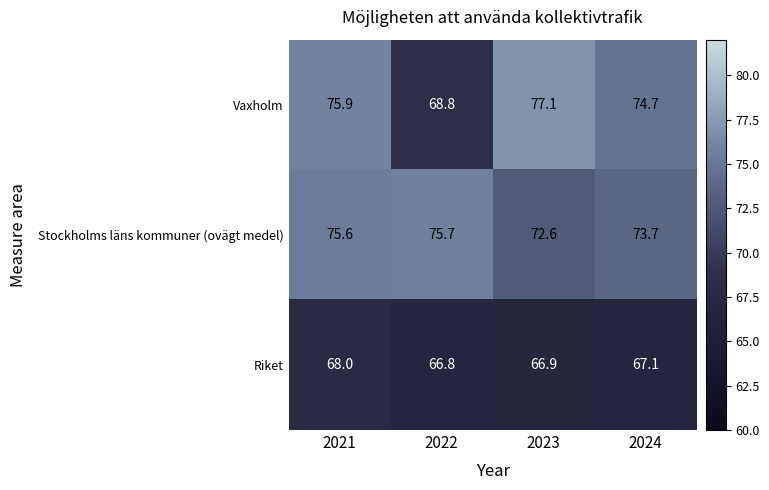

What is the total value across all series at 2023?

216.6